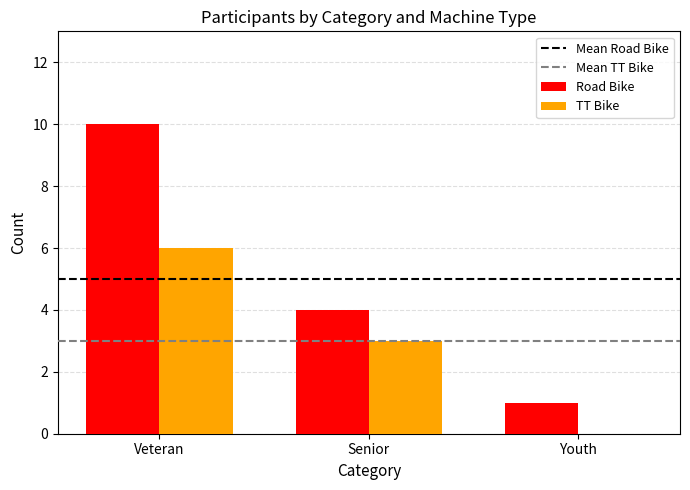

Where is Road Bike nearest to the value 5?

Senior